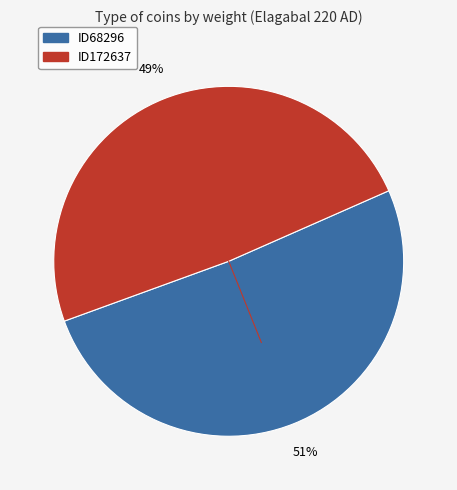

To the nearest percent, what percentage of the pie is ID68296?

51%